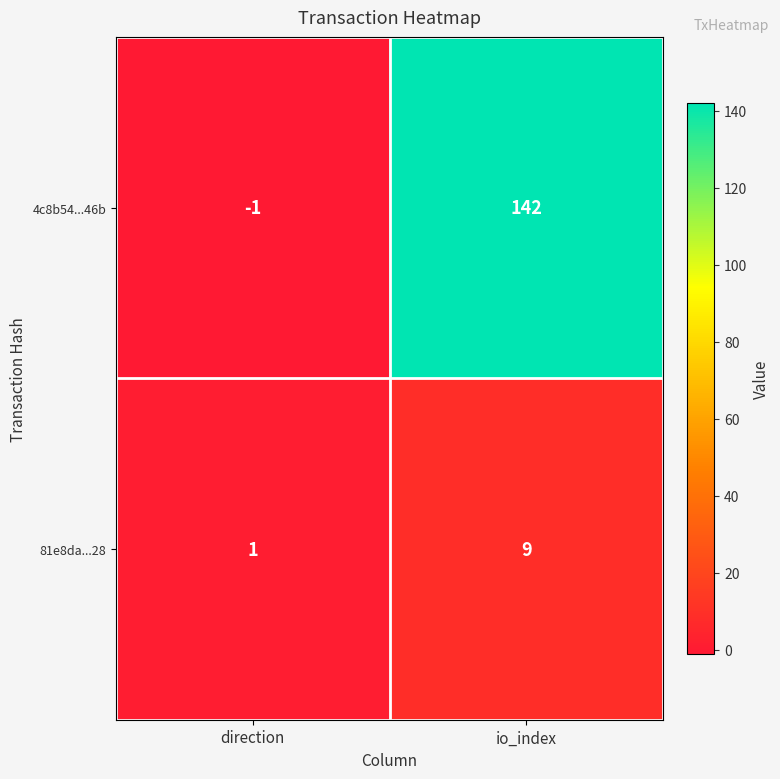

Reading right to left, transcribe all the data shown in this chart.

4c8b54...46b: 142	-1
81e8da...28: 9	1